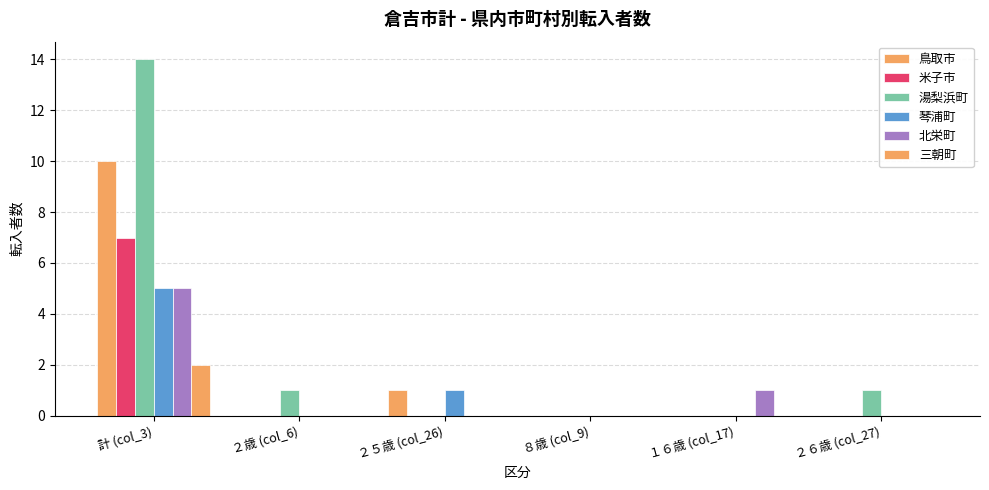

How many categories are shown in the chart?

6